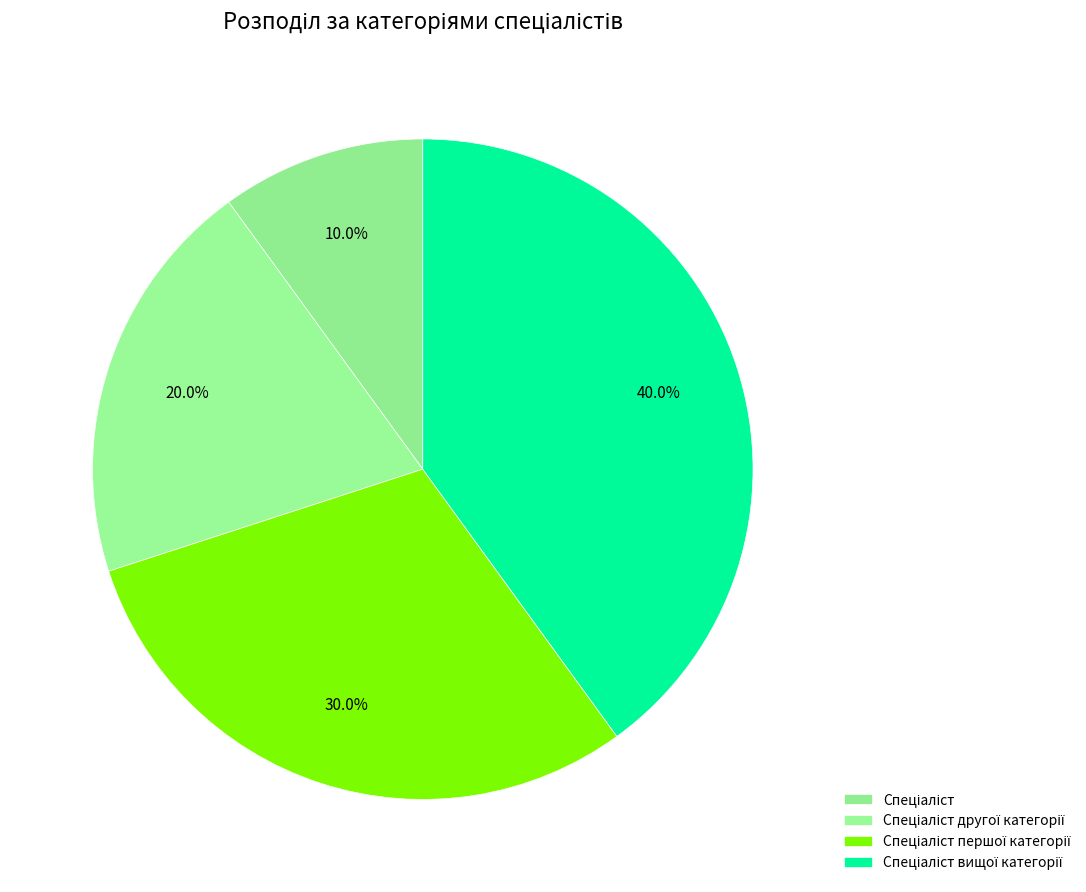

To the nearest percent, what is the combined percentage of Спеціаліст першої категорії and Спеціаліст другої категорії?

50%